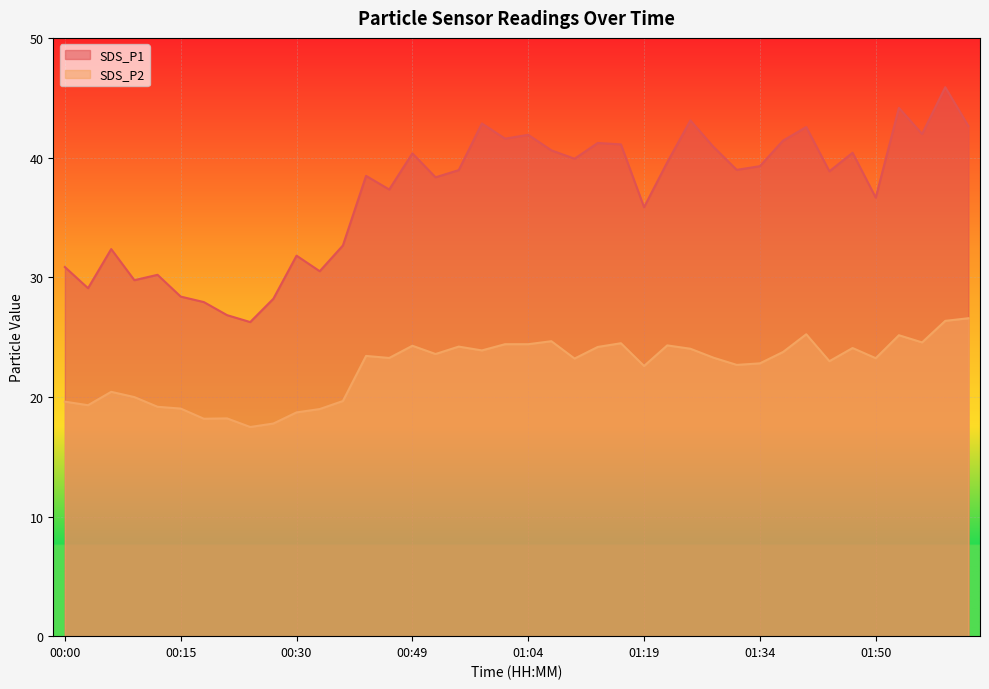

List the series in order of their peak value, highest first.

SDS_P1, SDS_P2